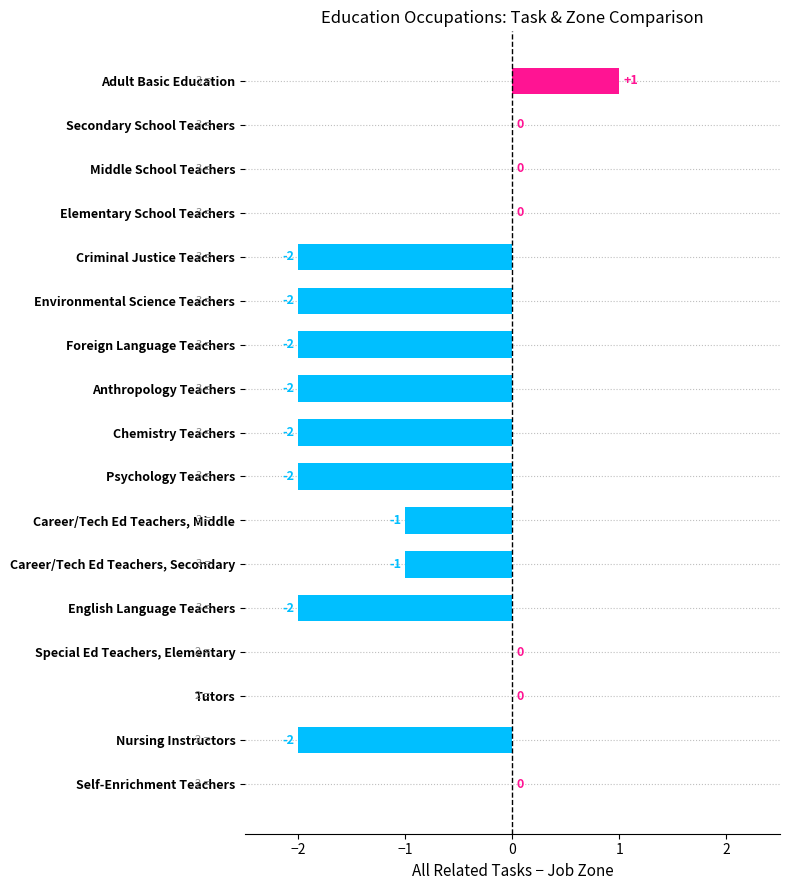

Count the values in the range -2 to 0.

16